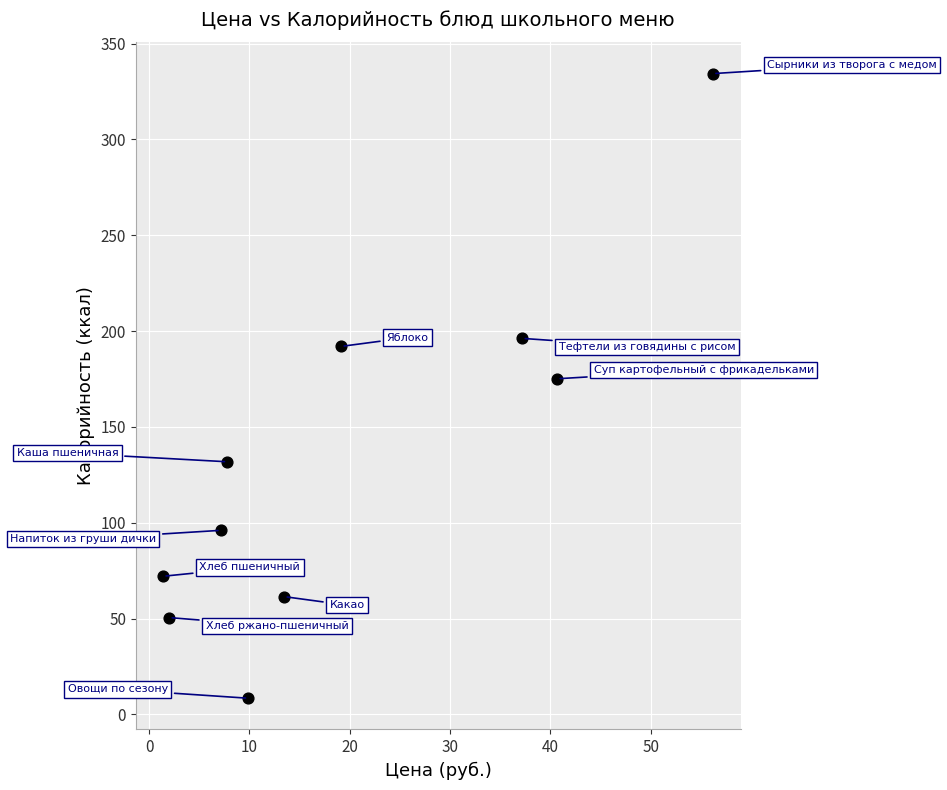

What Y value in the scatter plot is closest to 171?

175.1